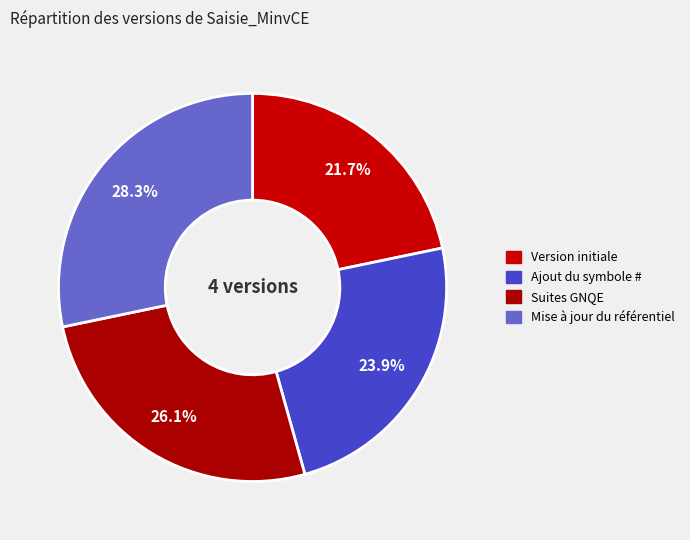

What portion of the pie excludes Ajout du symbole #?

76.1%